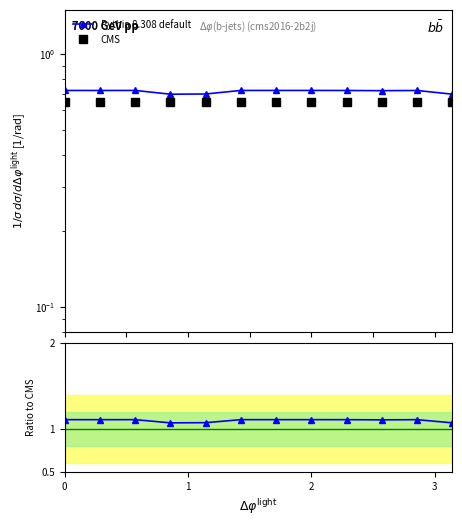

Where is the first local minimum for Ratio to CMS?

1